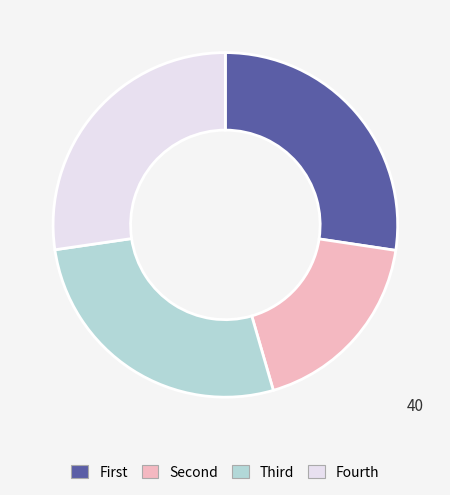

Does any single category account for the majority?

No